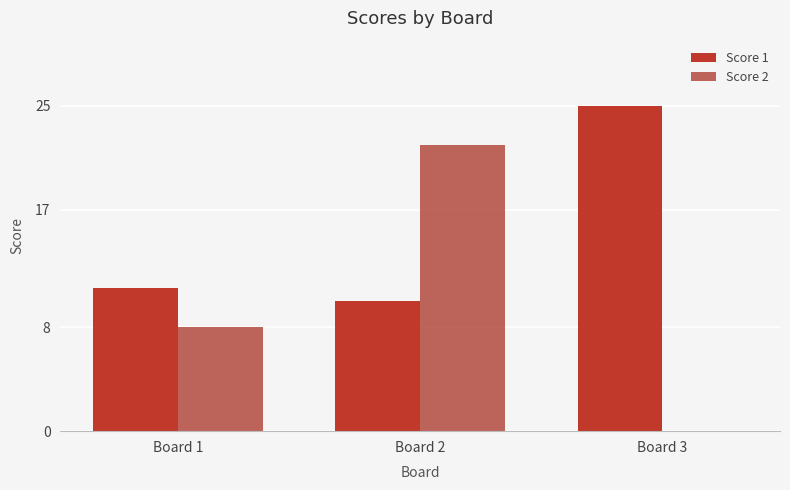

What is the average value of the Score 2 series?

10